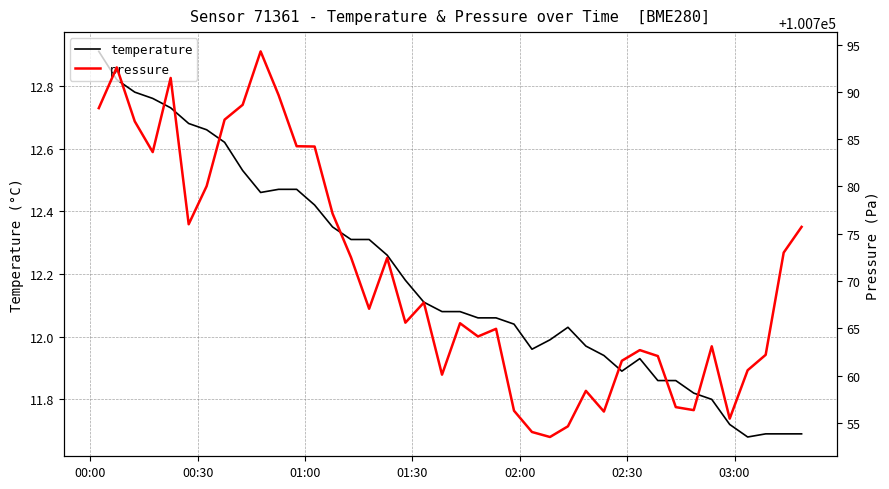

At how many categories does at least one series exceed 97185?

40